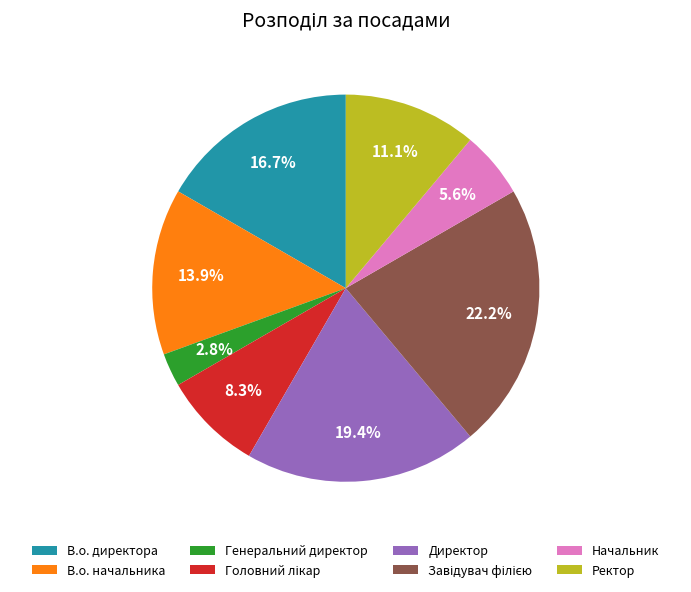

Is it true that В.о. директора is 17% of the pie?

True